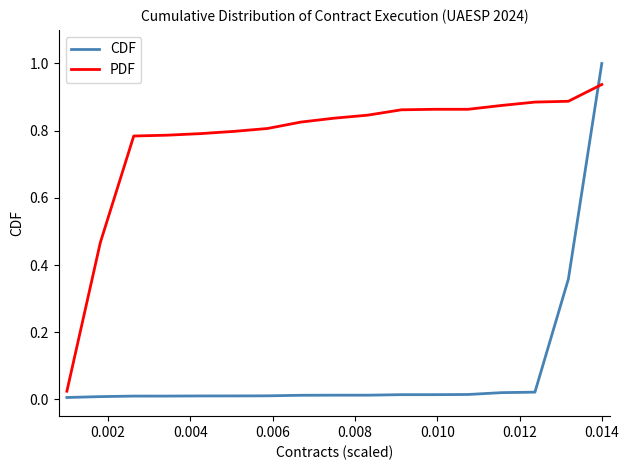

Which series has the largest range (max minus min)?

CDF